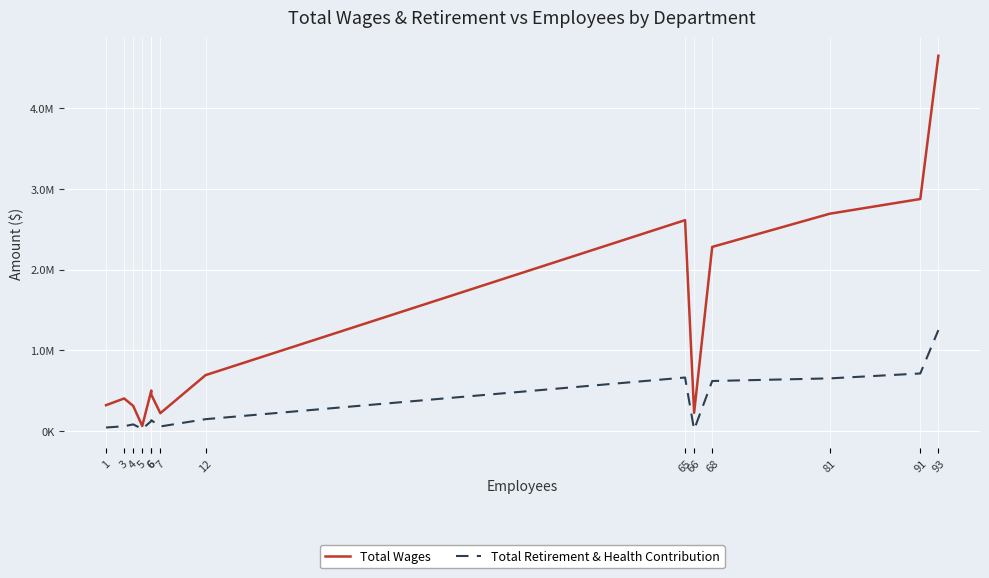

What is the sum of all Total Wages values?

18300174